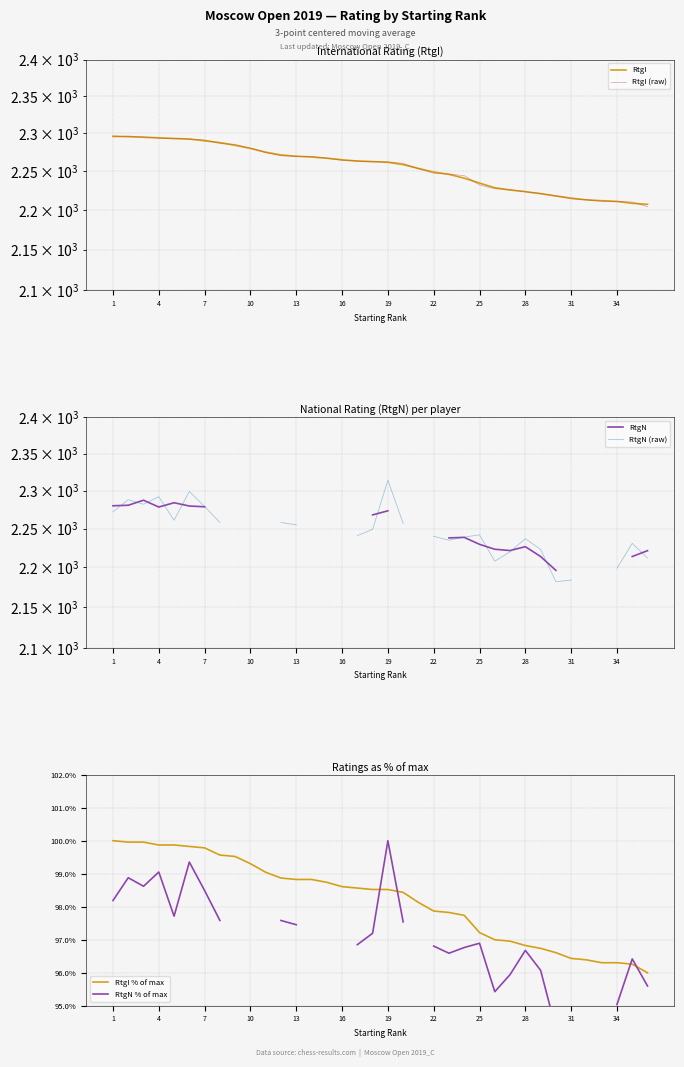

What is the minimum value for RtgI % of max?

96.0